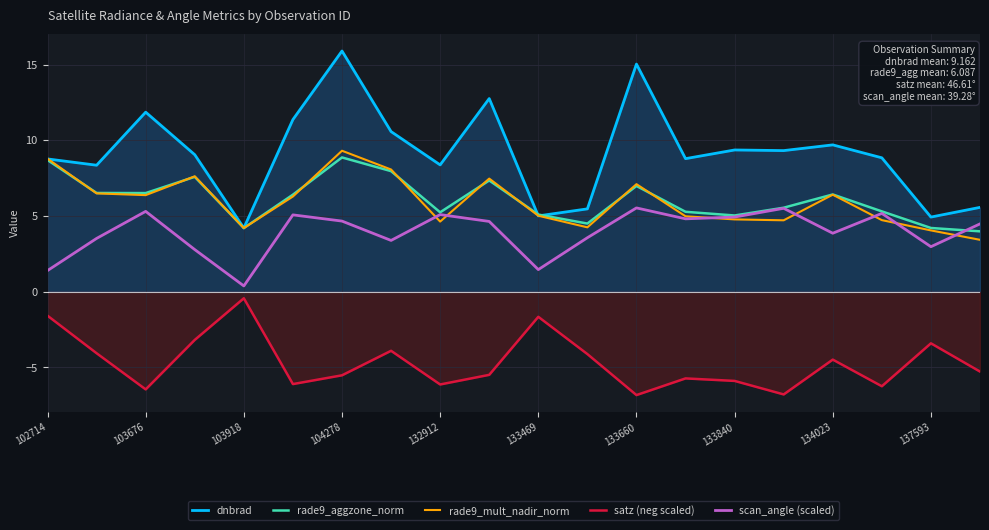

What is the sum of all rade9_mult_nadir_norm values?

118.7